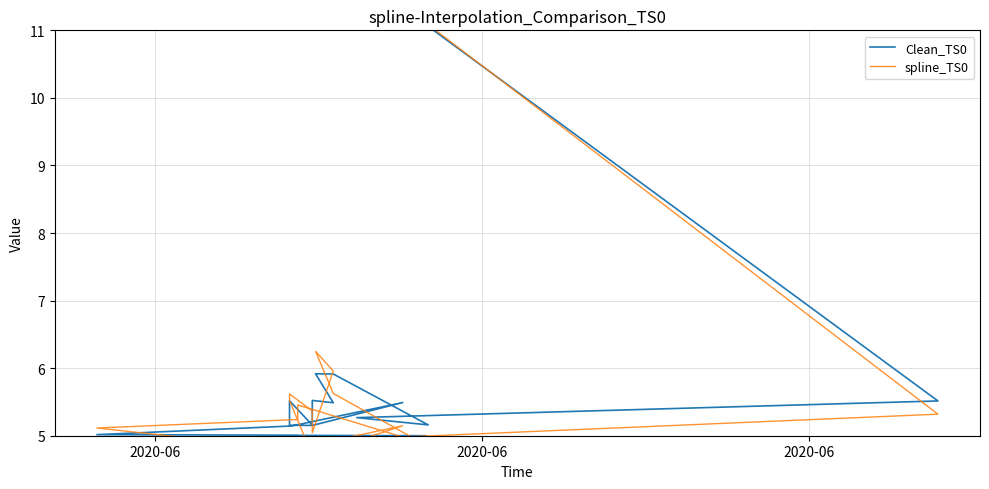

What is the average value of the Clean_TS0 series?

5.6